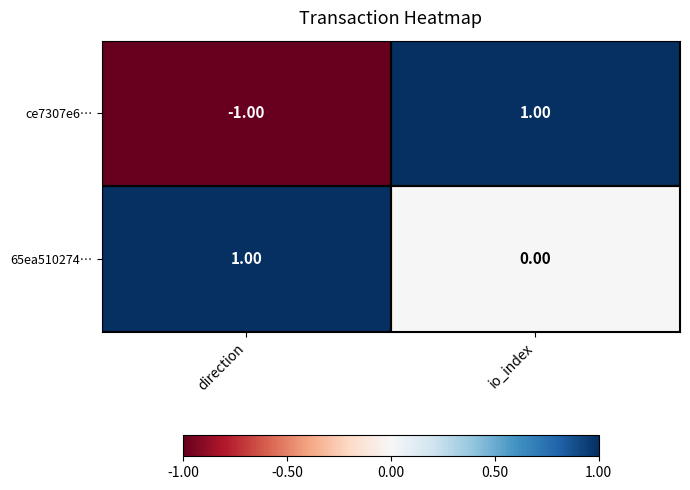

At which label does ce7307e6… reach its peak?

io_index